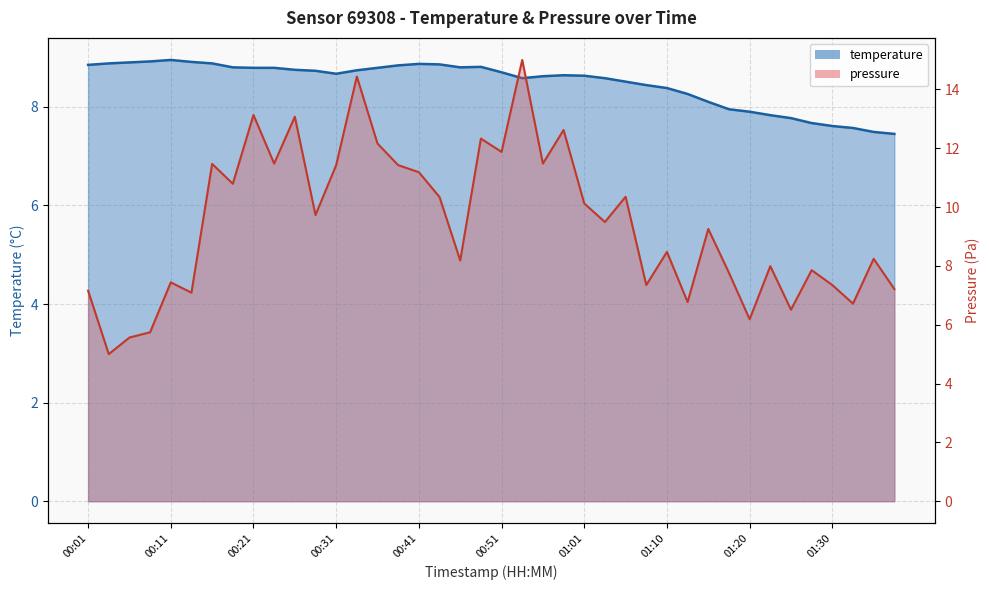

True or false: temperature has more than 0 interior local peaks.

True